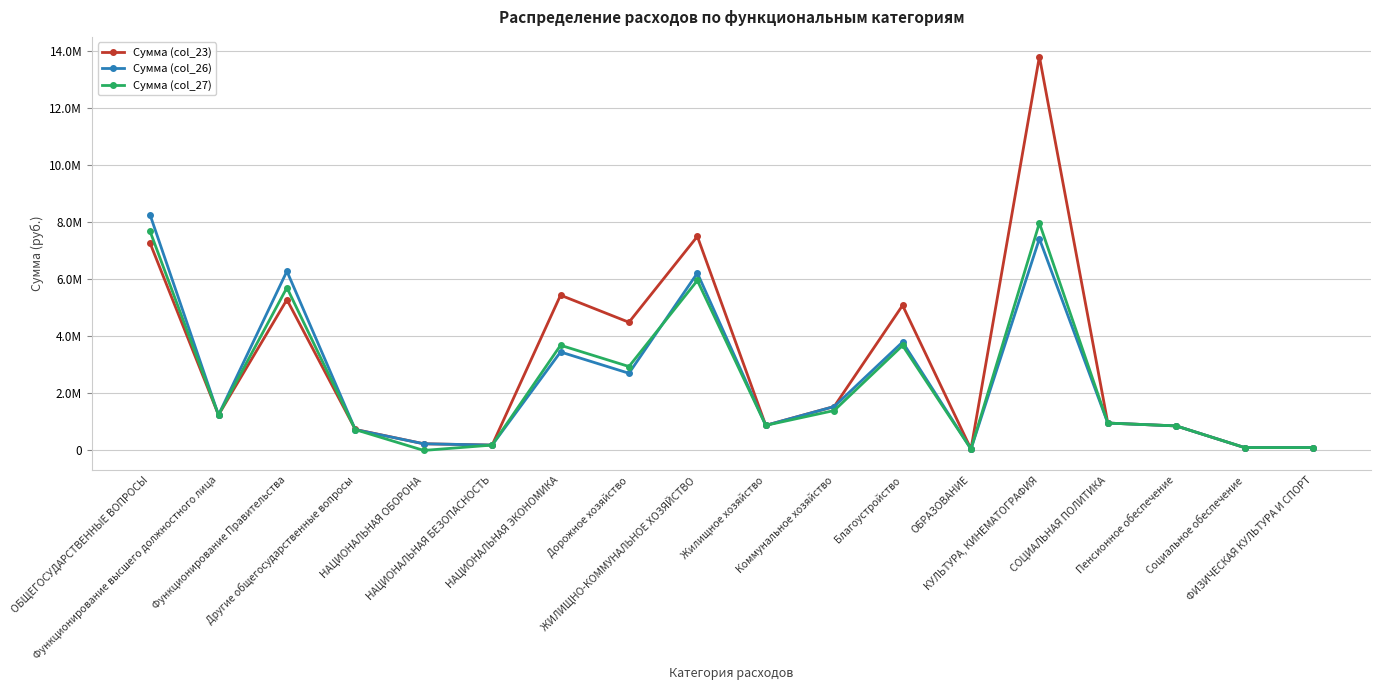

Is this an area chart (filled region under the line)?

No